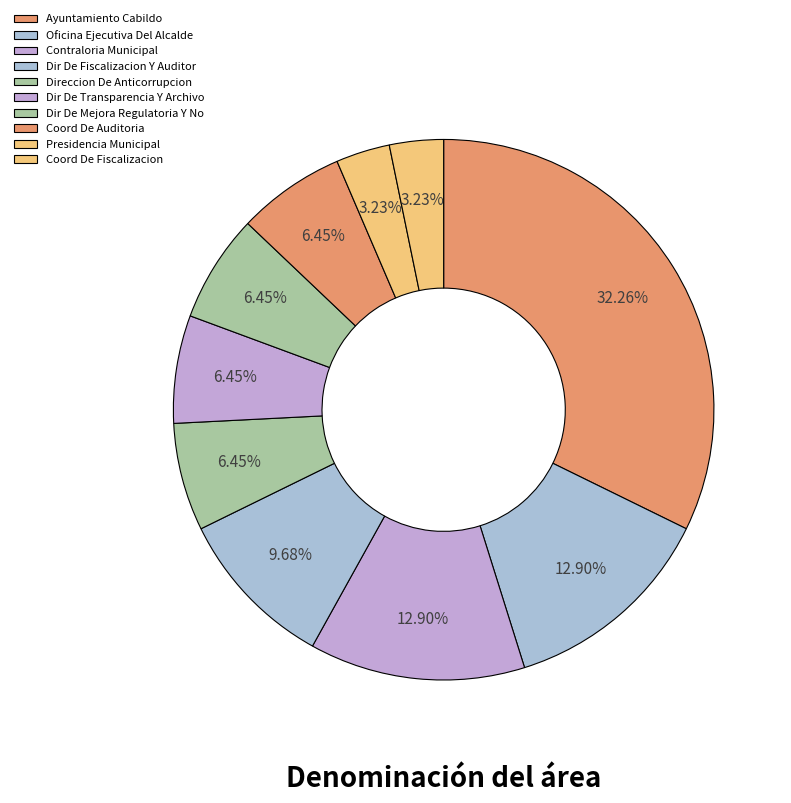

To the nearest percent, what is the combined percentage of Contraloria Municipal and Oficina Ejecutiva Del Alcalde?

26%